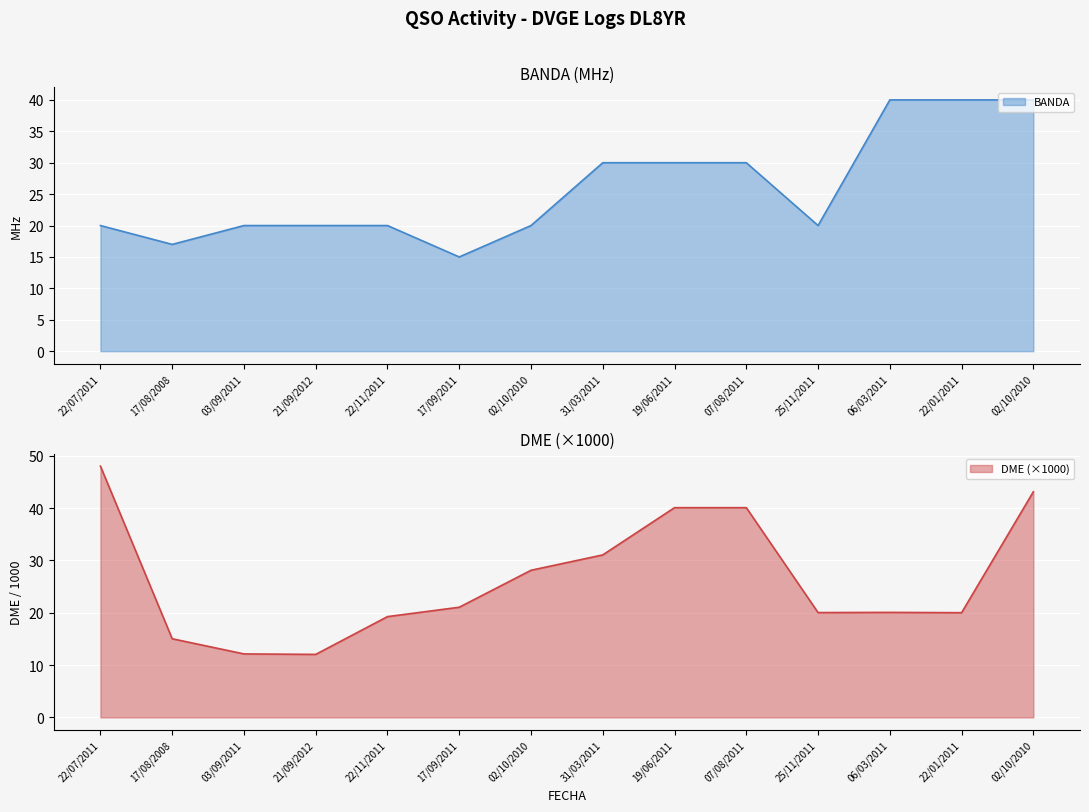

Where do BANDA and DME first cross each other?

22/07/2011 and 17/08/2008